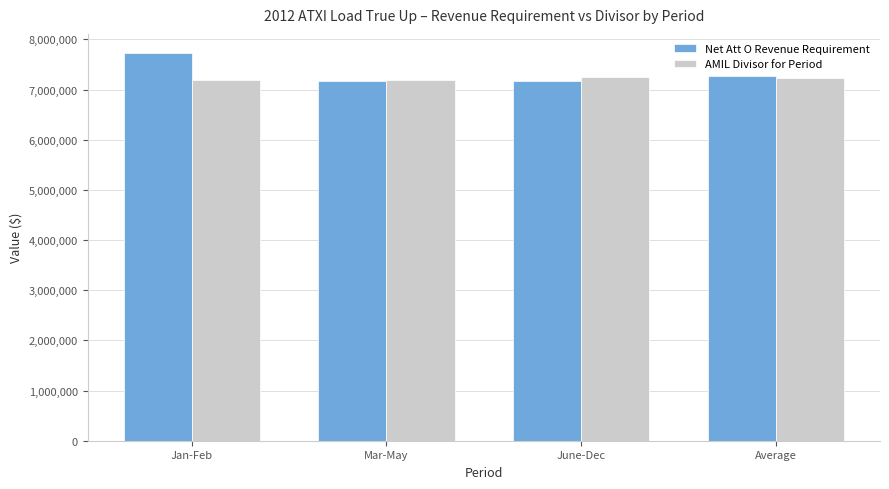

True or false: Net Att O Revenue Requirement has a value of 12992736.7 at Average.

False